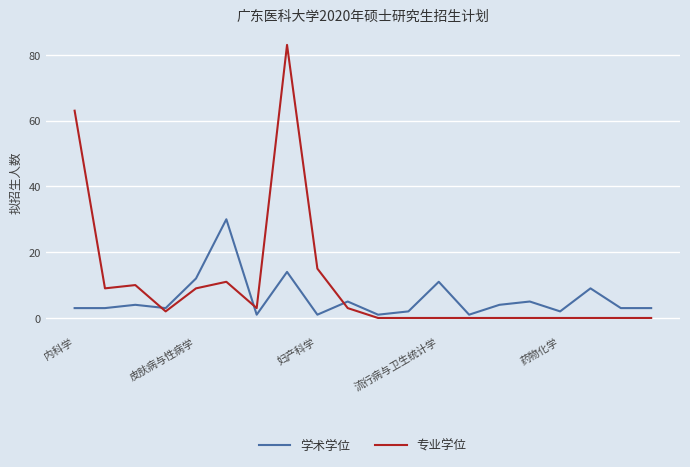

What is the difference between the maximum and minimum values in the 学术学位 series?

29